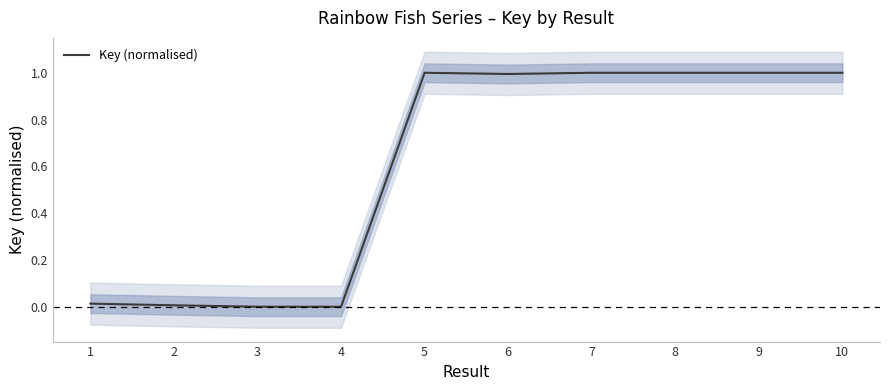

What is the average value?

0.6